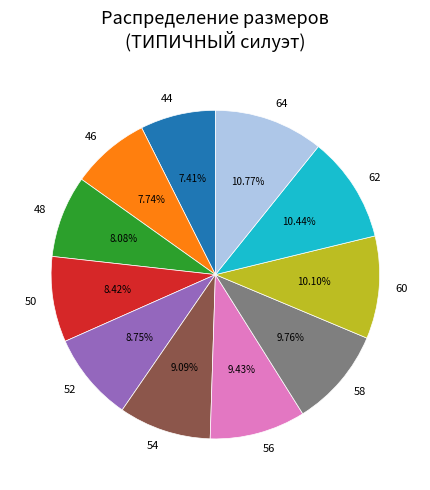

Does 48 represent more than half of the total?

No